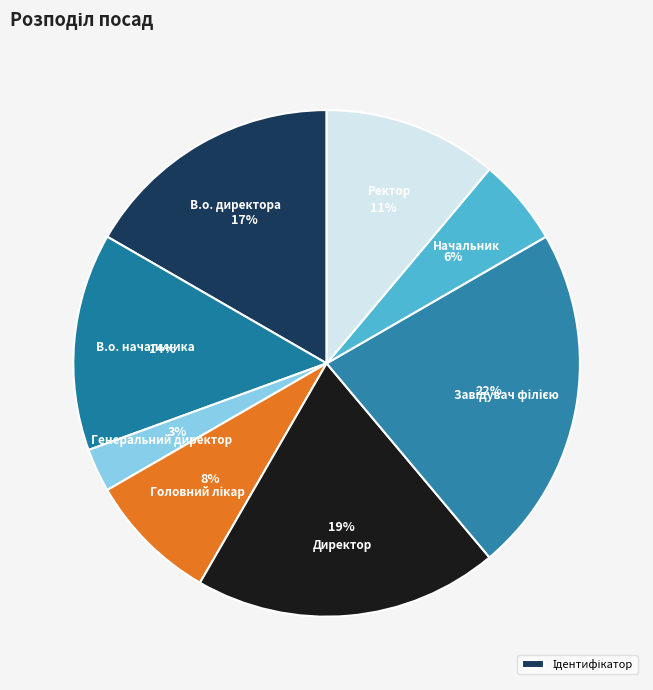

How many slices are in this pie chart?

8